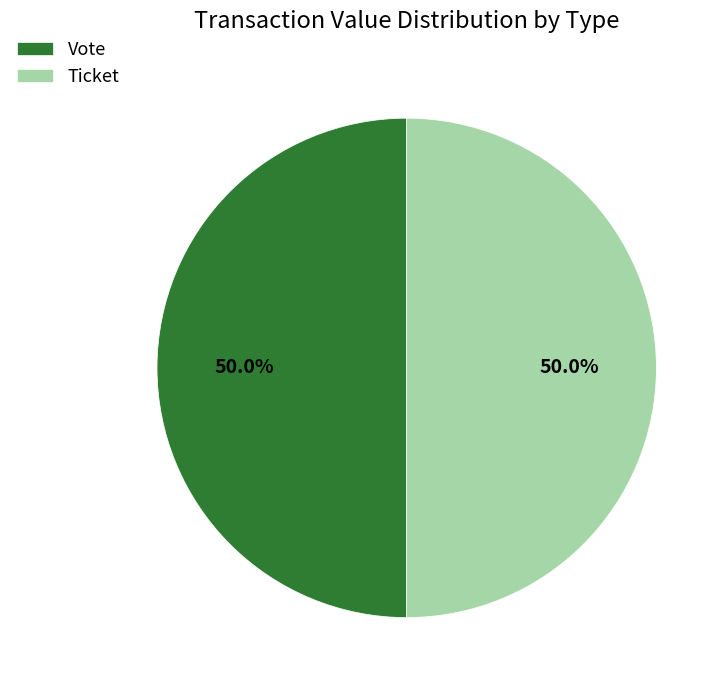

What is the ratio of the value at Ticket to the value at Vote?

1.0